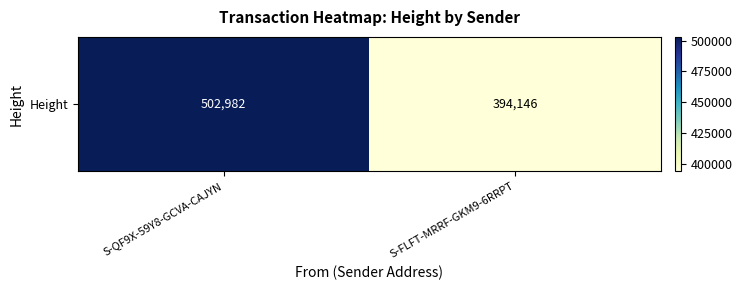

Where is the data nearest to the value 448564?

S-QF9X-59Y8-GCVA-CAJYN